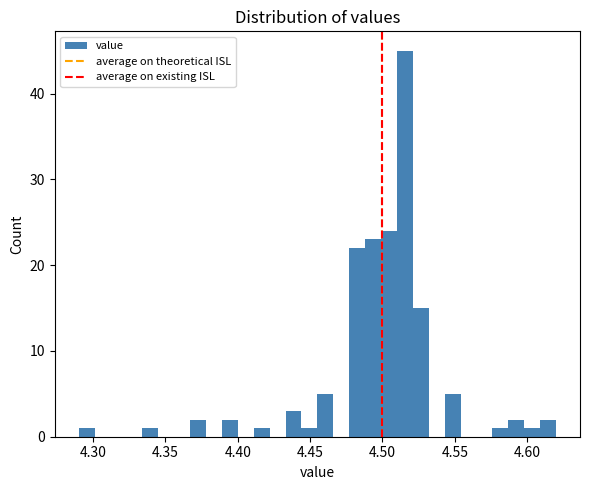

Around what value on the x-axis is the tallest bar? Give the approximate position of its centre, as read against the axis.

4.515